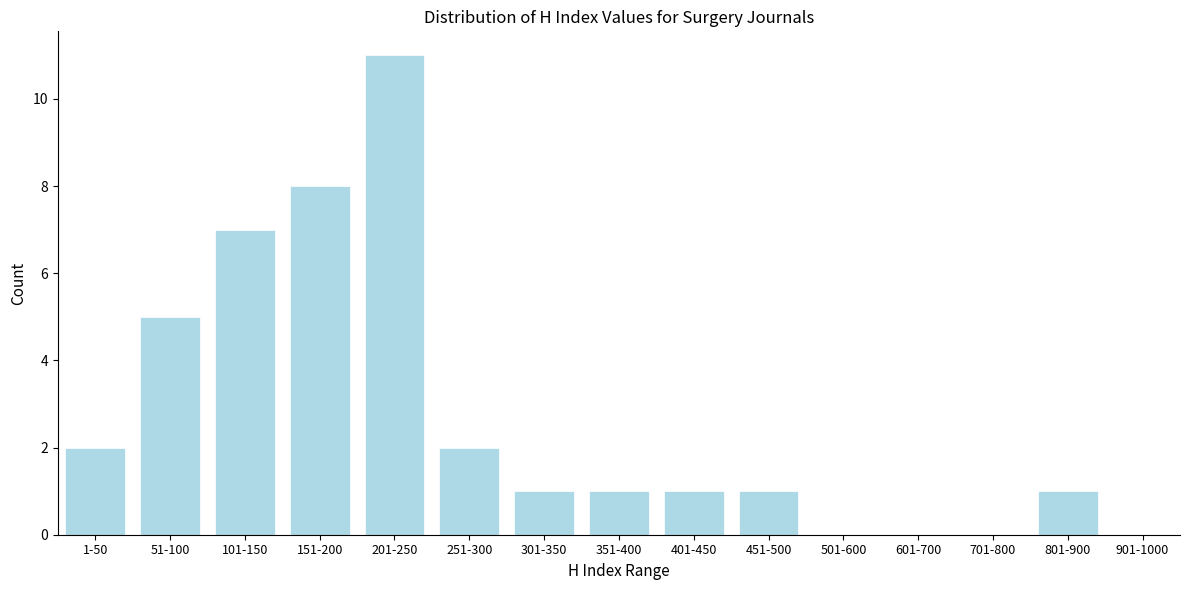

Reading left to right, extract all data points from this chart.

1-50=2	51-100=5	101-150=7	151-200=8	201-250=11	251-300=2	301-350=1	351-400=1	401-450=1	451-500=1	501-600=0	601-700=0	701-800=0	801-900=1	901-1000=0